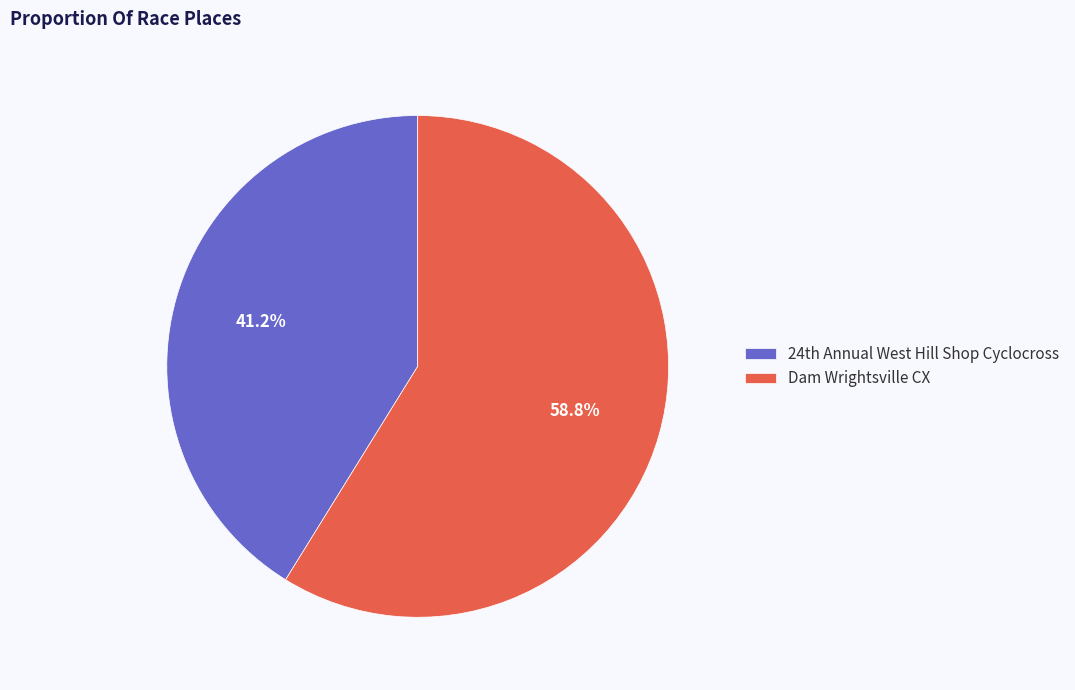

What is the largest slice in the pie chart?

Dam Wrightsville CX